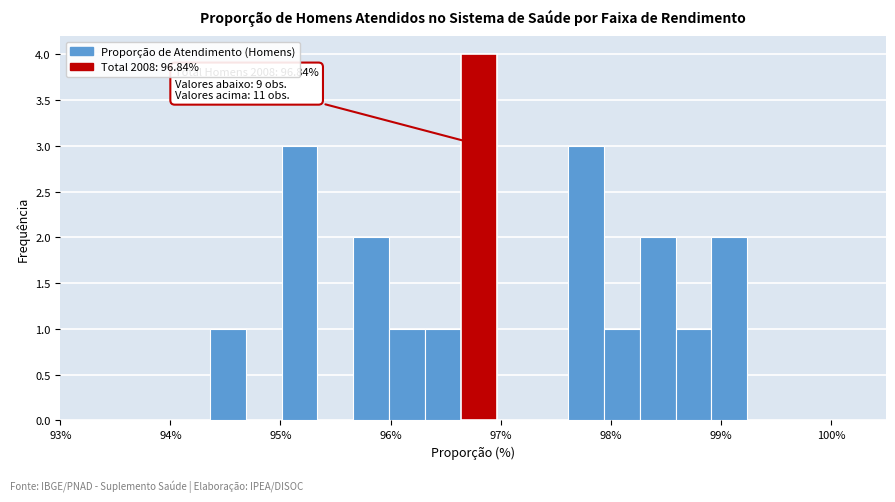

Read against the x-axis, roughly where is the centre of the tallest bar?

96.8